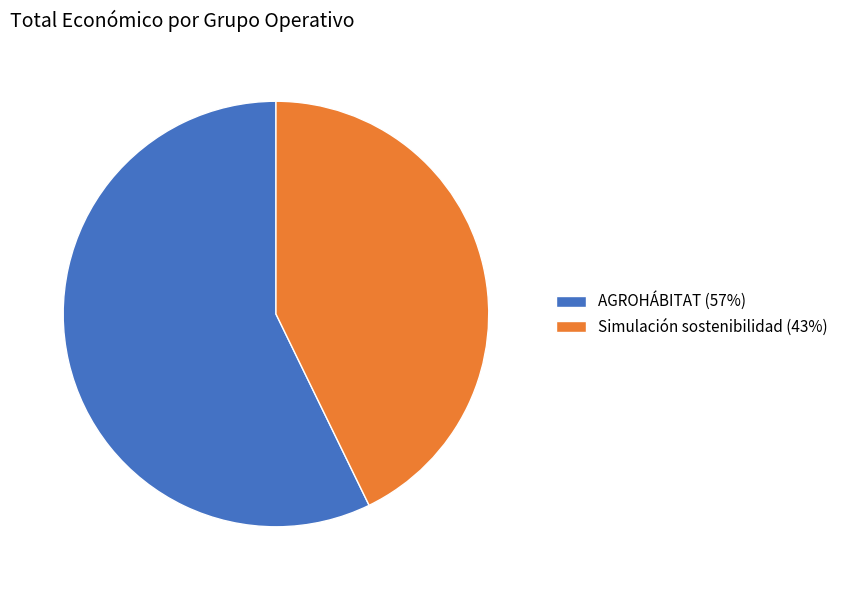

Do AGROHÁBITAT (57%) and Simulación sostenibilidad (43%) together represent more than half of the pie?

Yes